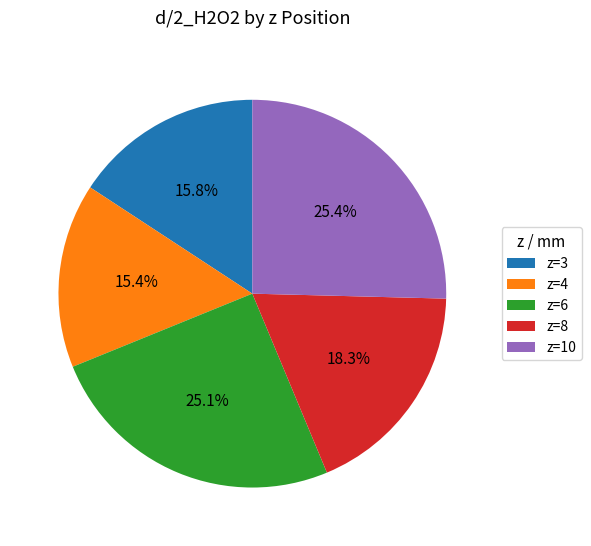

Is there a majority slice in this chart?

No